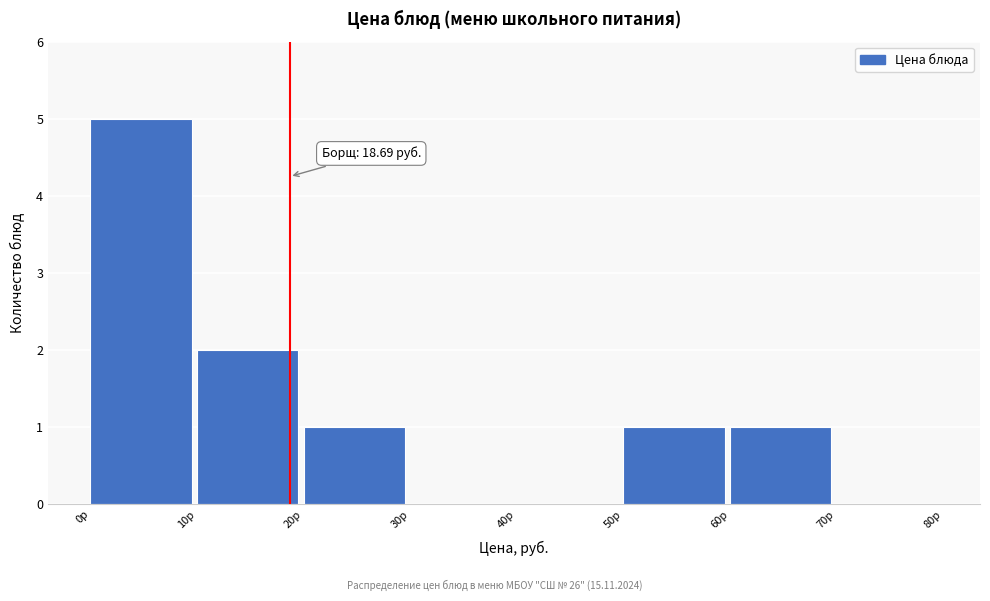

Which range on the x-axis has the tallest bar?

0 to 10